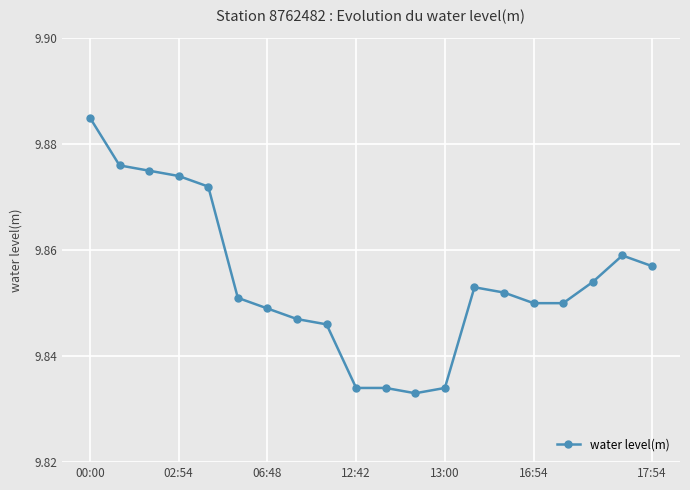

True or false: the data has more than 1 interior local peaks.

True